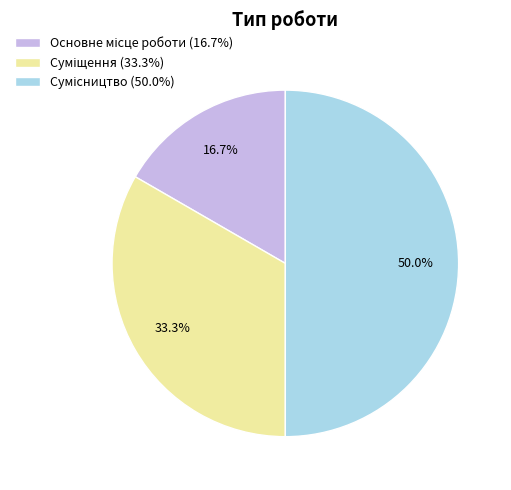

What percentage is NOT represented by Суміщення?

66.7%